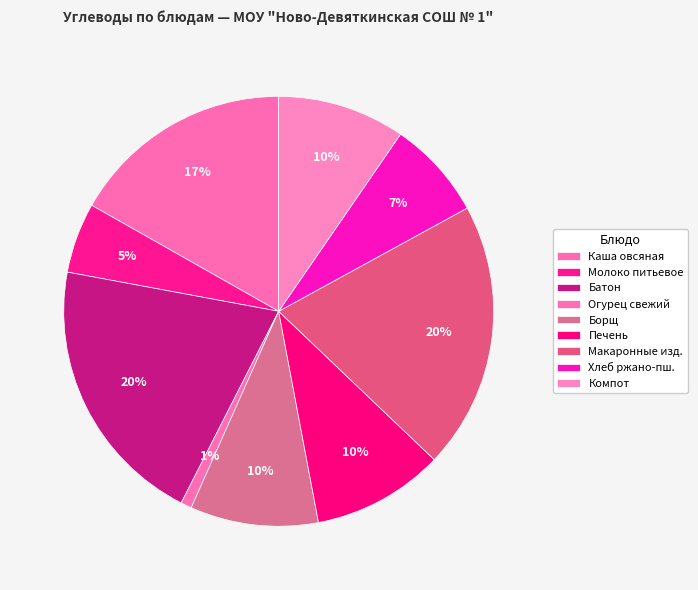

Is there a majority slice in this chart?

No